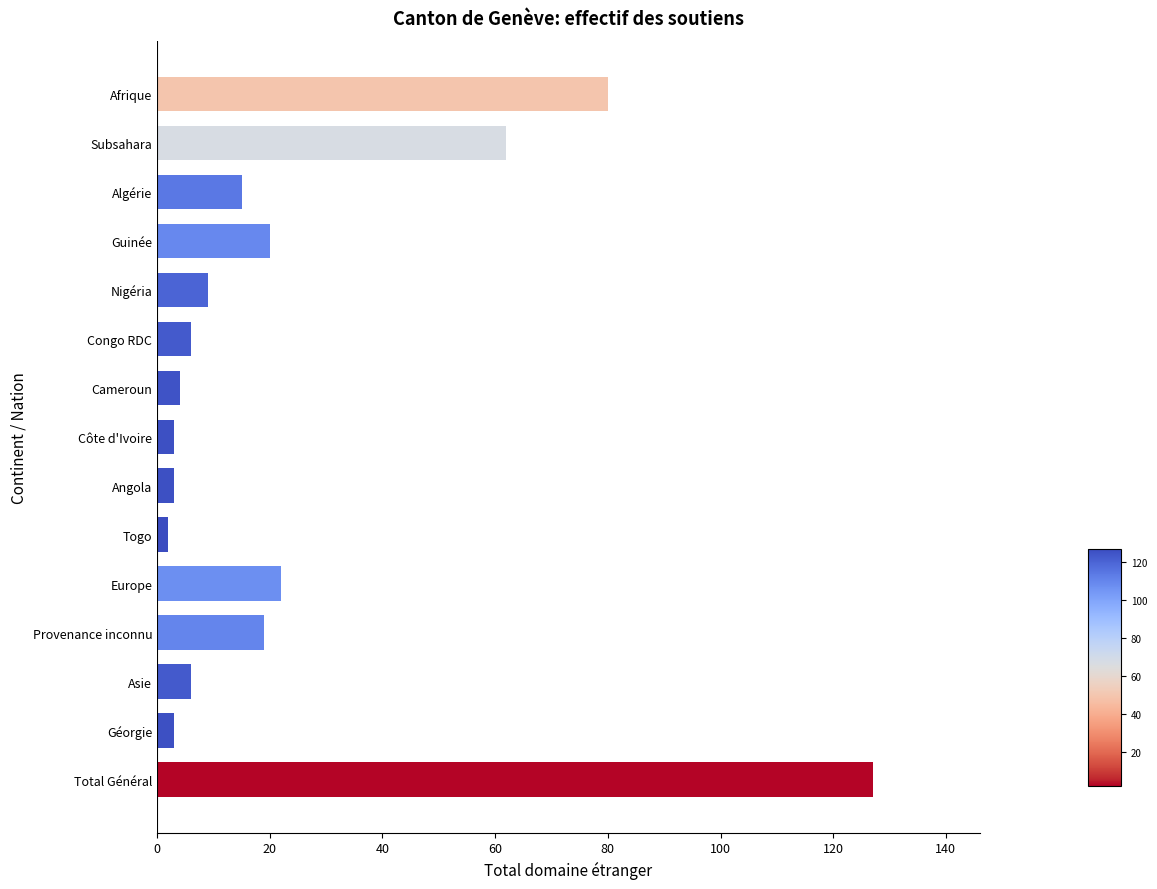

Does the chart contain stacked bars?

No